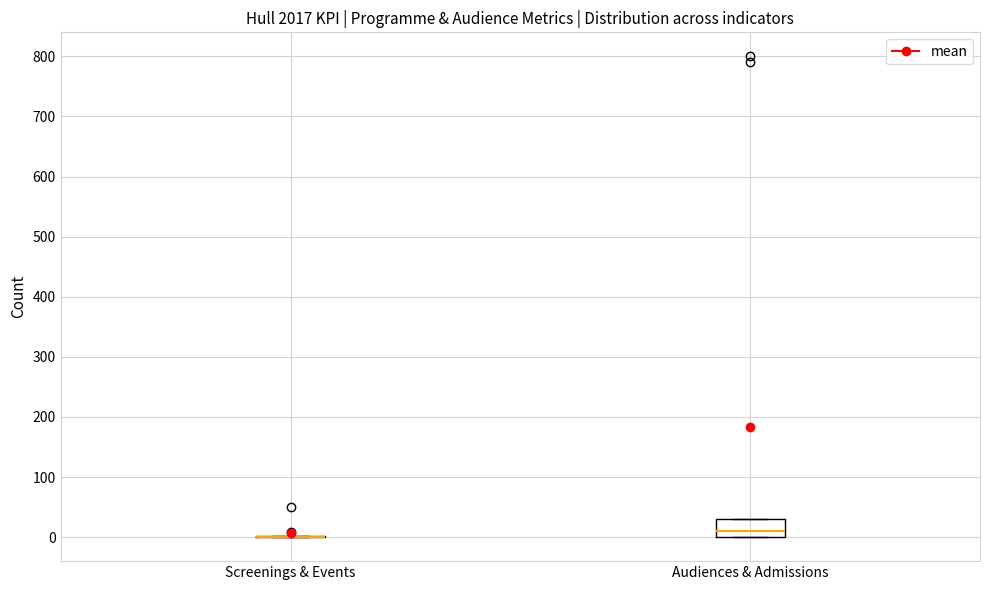

Reading left to right, read every box against the y-axis: the position of its median line, the range the box covers, and the ends of its whiskers. The values are not printed on the chart, so give them approximately, as read against the axis.

Screenings & Events: box collapsed to a line at 0, whiskers 0 to 0
Audiences & Admissions: median 10, box 0 to 30, whiskers 0 to 30